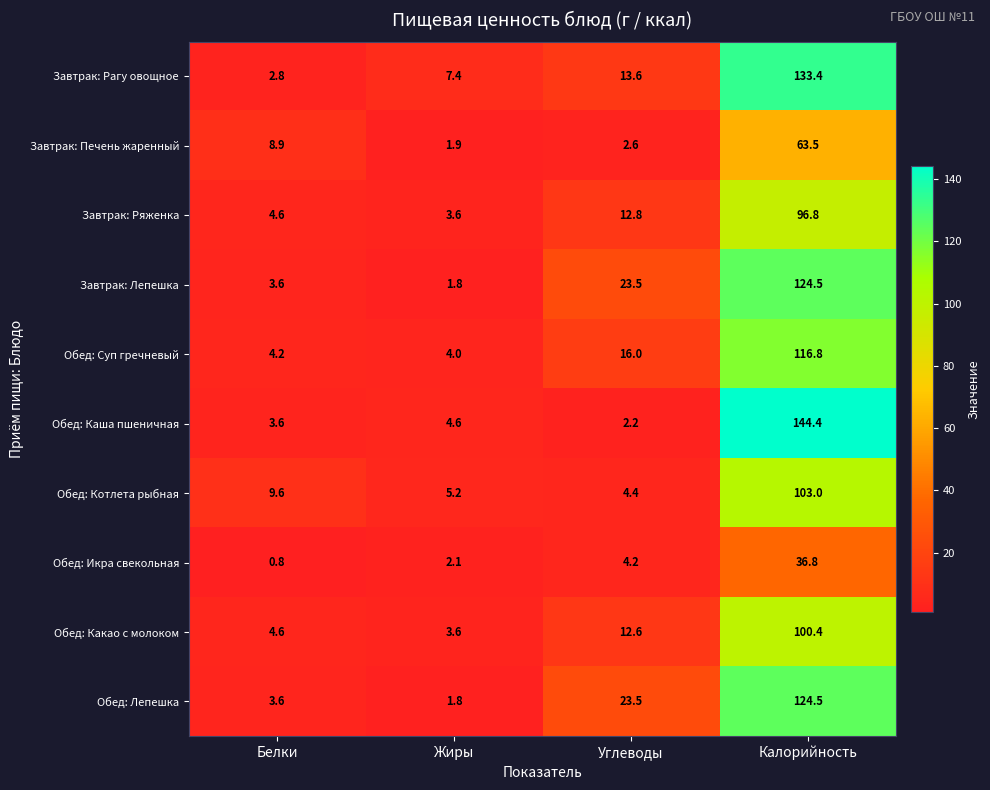

What is the sum of all Завтрак: Рагу овощное values?

157.2